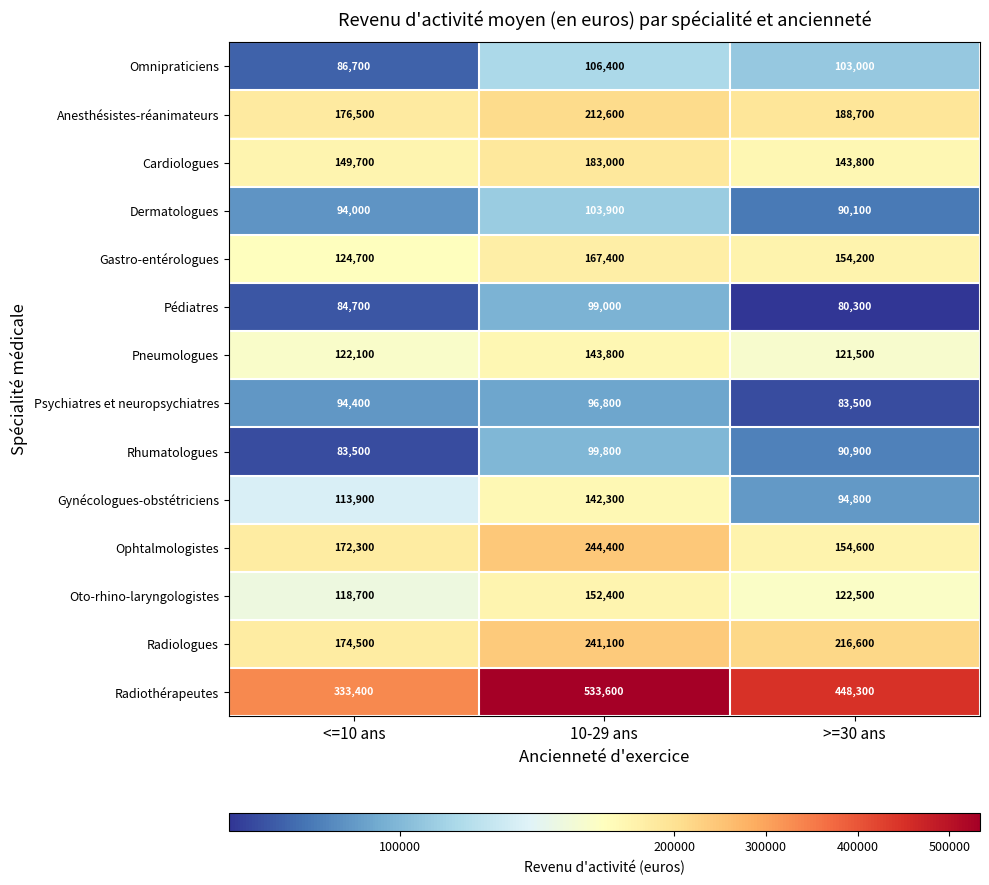

What is the difference between the Dermatologues values at <=10 ans and >=30 ans?

3900